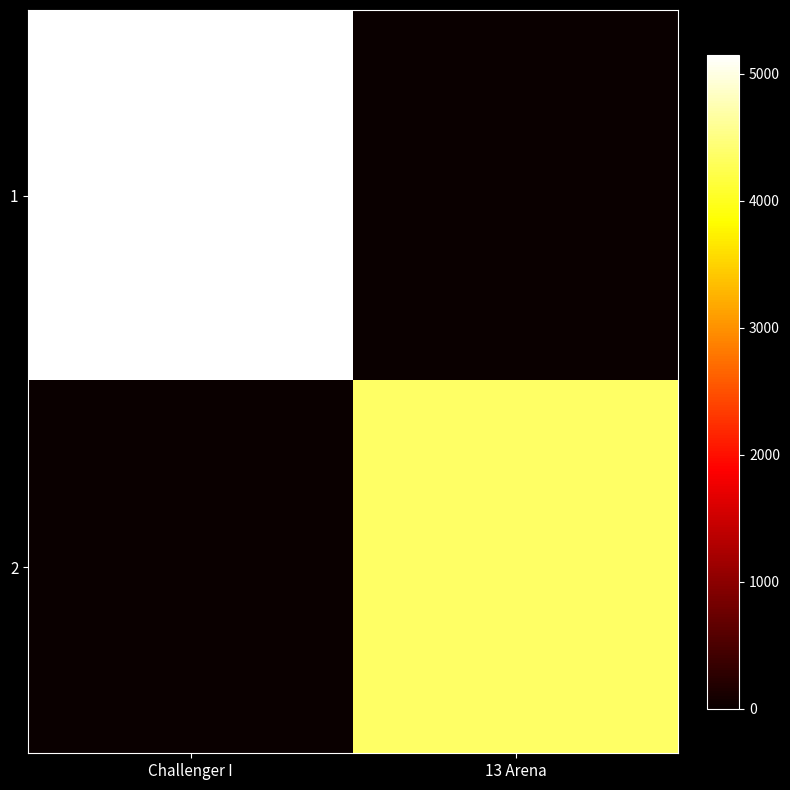

Reading left to right, extract all data points from this chart.

1: Challenger I=5153	13 Arena=0
2: Challenger I=0	13 Arena=4358